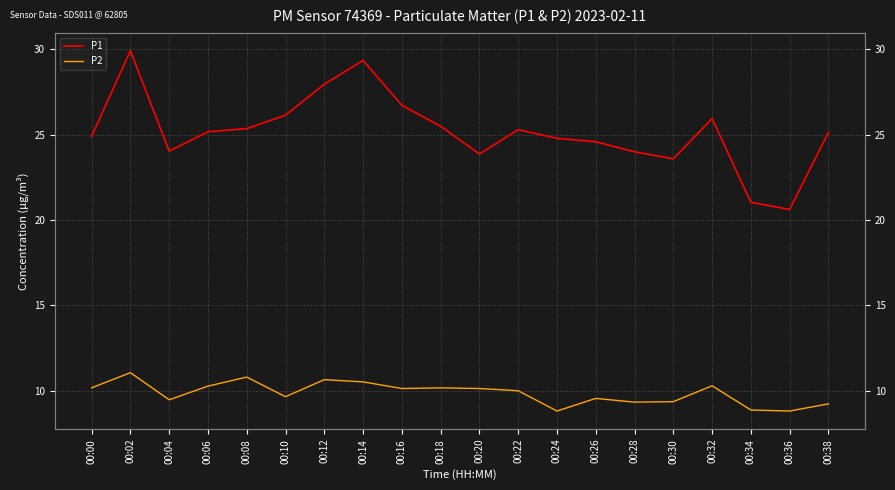

At which label does P1 first exceed 25?

00:02